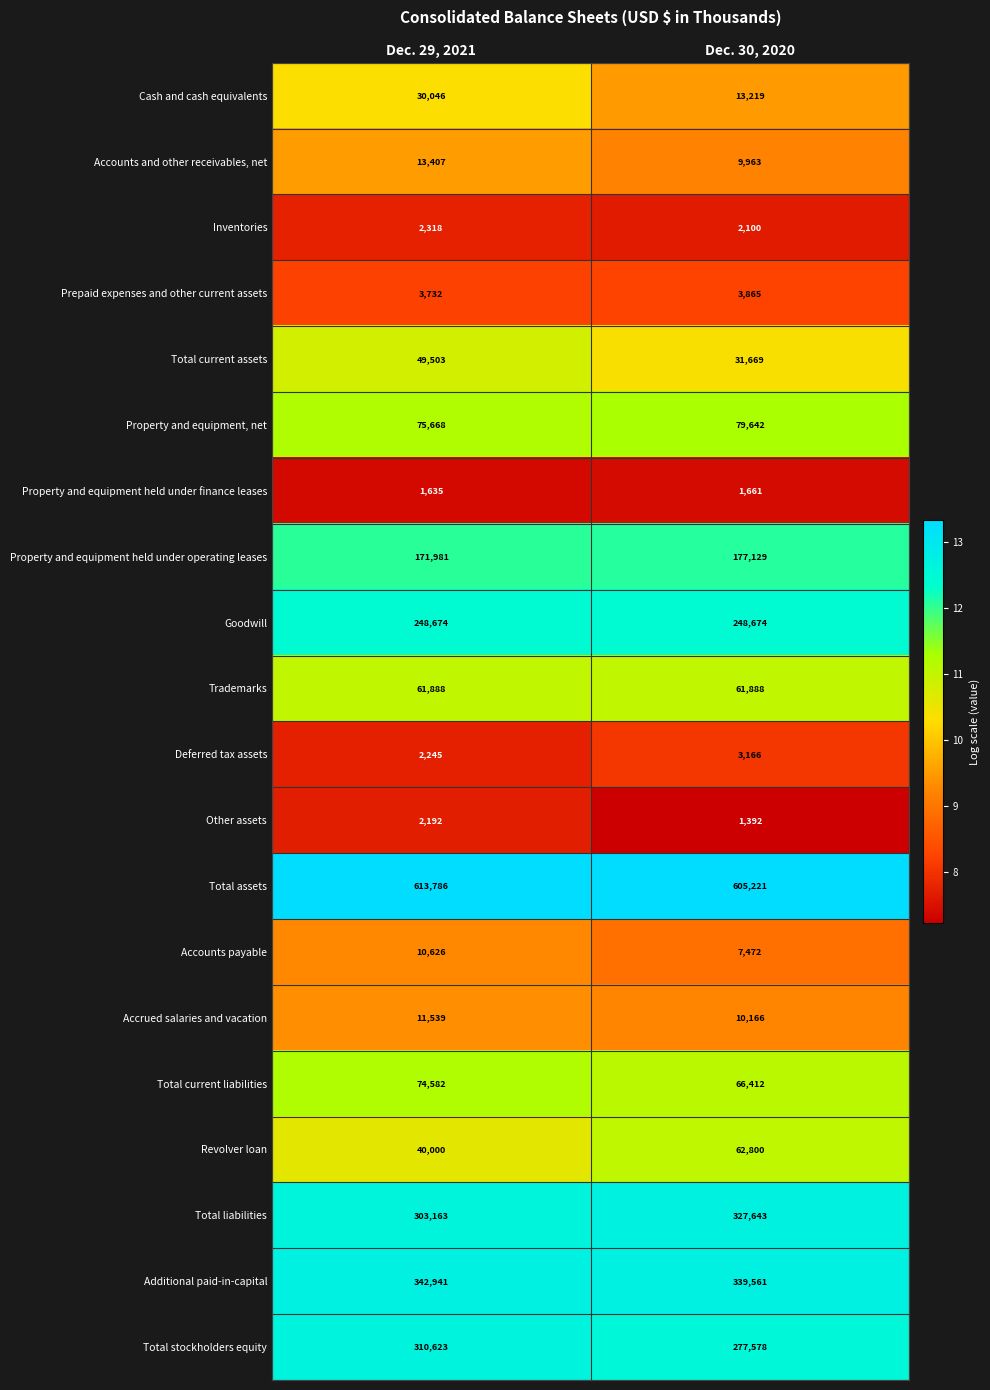

True or false: Total stockholders equity has a value of 310623 at Dec. 29, 2021.

True